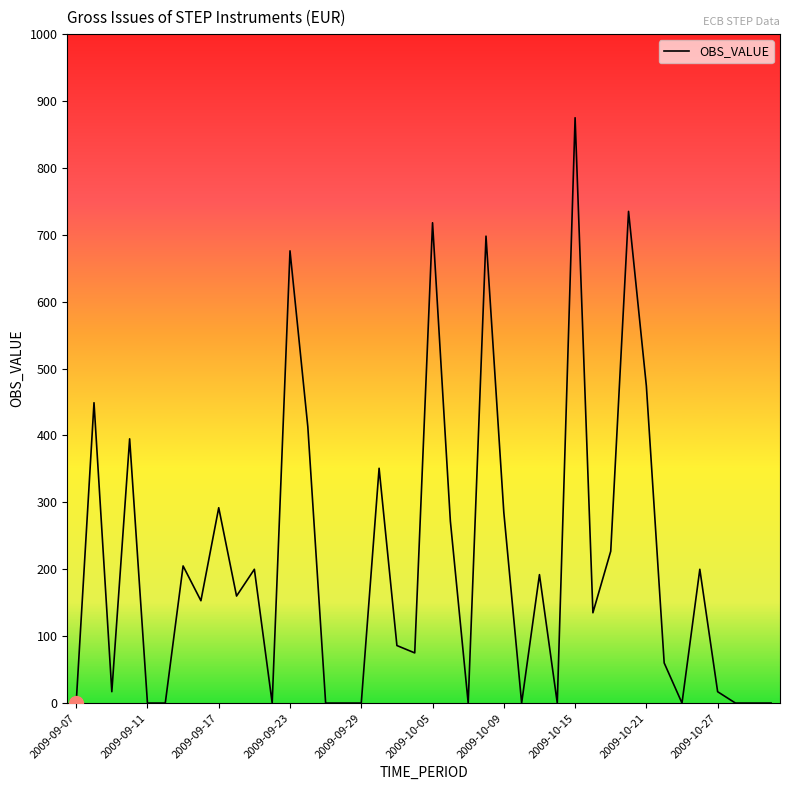

What is the greatest value displayed?

875